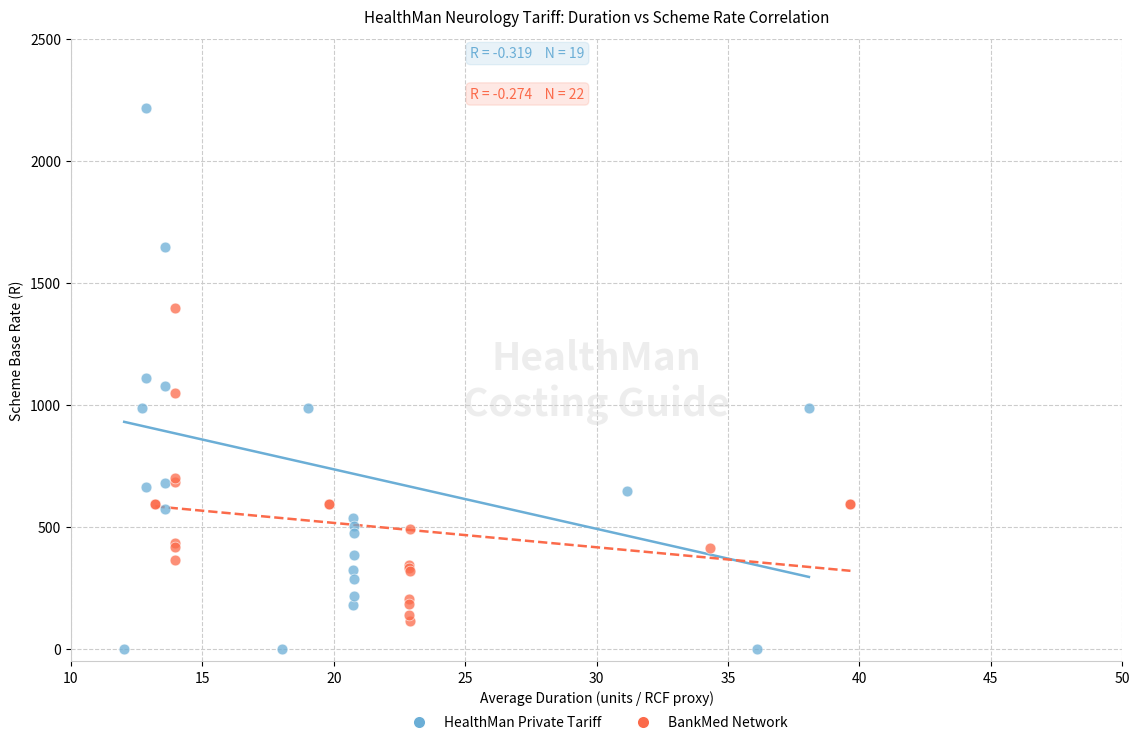

Which series reaches the minimum Y coordinate?

HealthMan Private Tariff